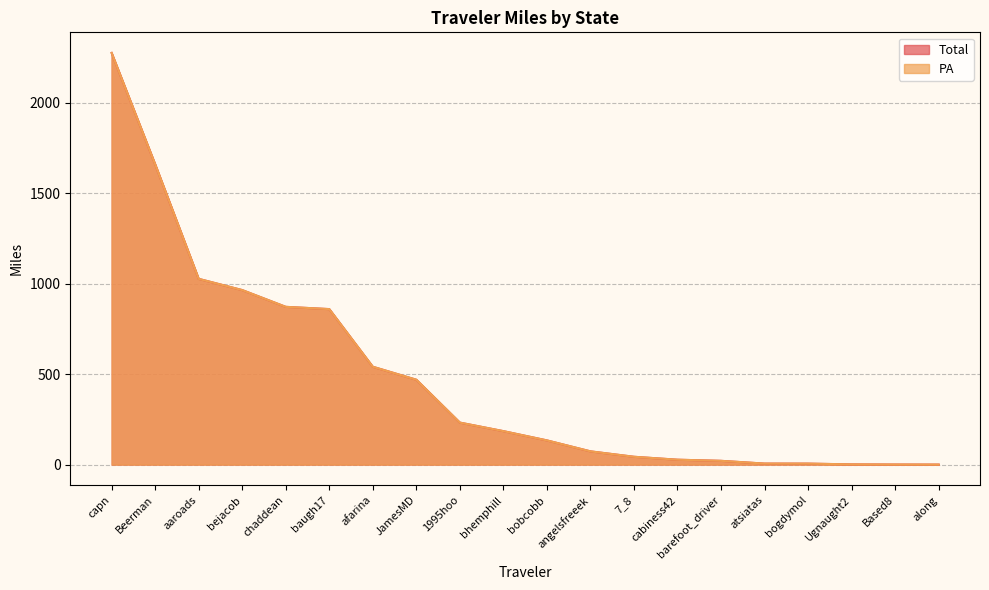

Reading left to right, extract all data points from this chart.

Total: 1995hoo=232.2	7_8=43.3	Based8=0.4	Beerman=1660.4	JamesMD=469.3	Ugnaught2=1.2	aaroads=1026.9	afarina=541.0	along=0.1	angelsfreeek=73.2	atsiatas=5.6	barefoot_driver=20.8	baugh17=859.7	bejacob=964.8	bhemphill=185.0	bobcobb=133.8	bogdymol=5.4	cabiness42=27.1	capn=2276.1	chaddean=872.2
PA: 1995hoo=232.2	7_8=43.3	Based8=0.4	Beerman=1660.4	JamesMD=469.3	Ugnaught2=1.2	aaroads=1026.9	afarina=541.0	along=0.1	angelsfreeek=73.2	atsiatas=5.6	barefoot_driver=20.8	baugh17=859.7	bejacob=964.8	bhemphill=185.0	bobcobb=133.8	bogdymol=5.4	cabiness42=27.1	capn=2276.1	chaddean=872.2